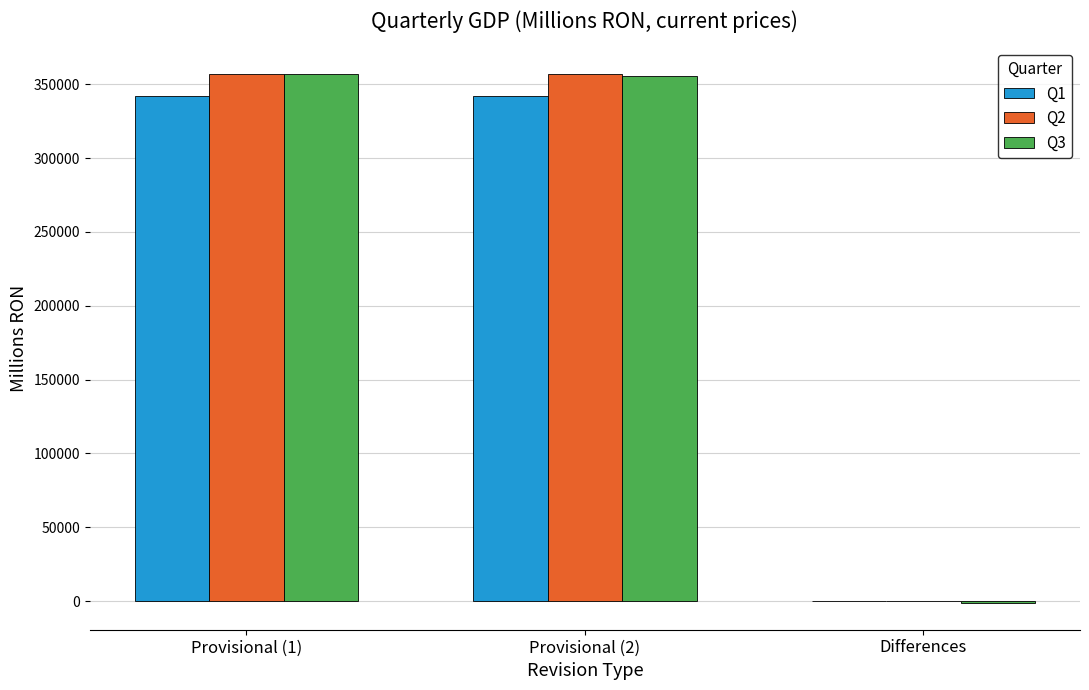

What is the sum of all Q1 values?

684113.4